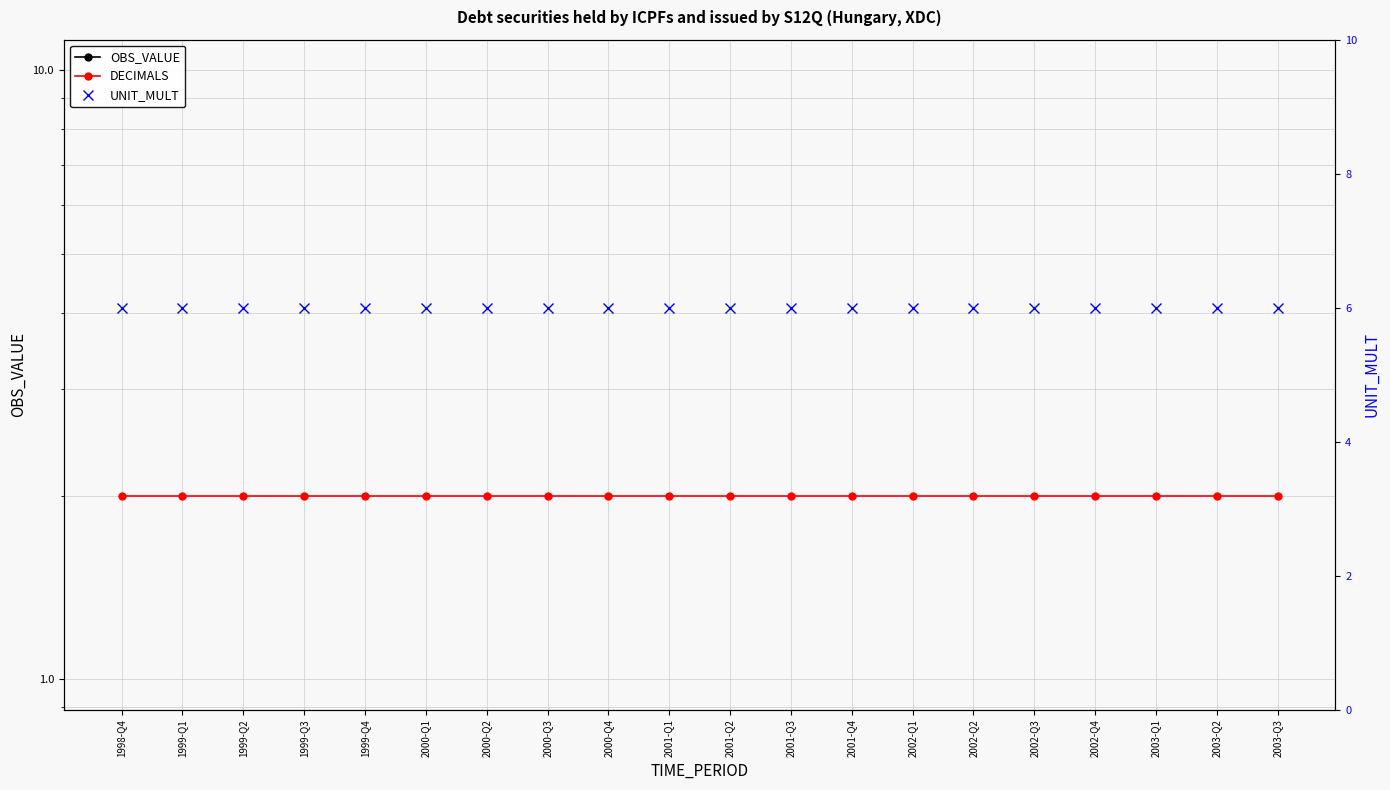

True or false: OBS_VALUE has more than 2 points higher than both neighbors.

False